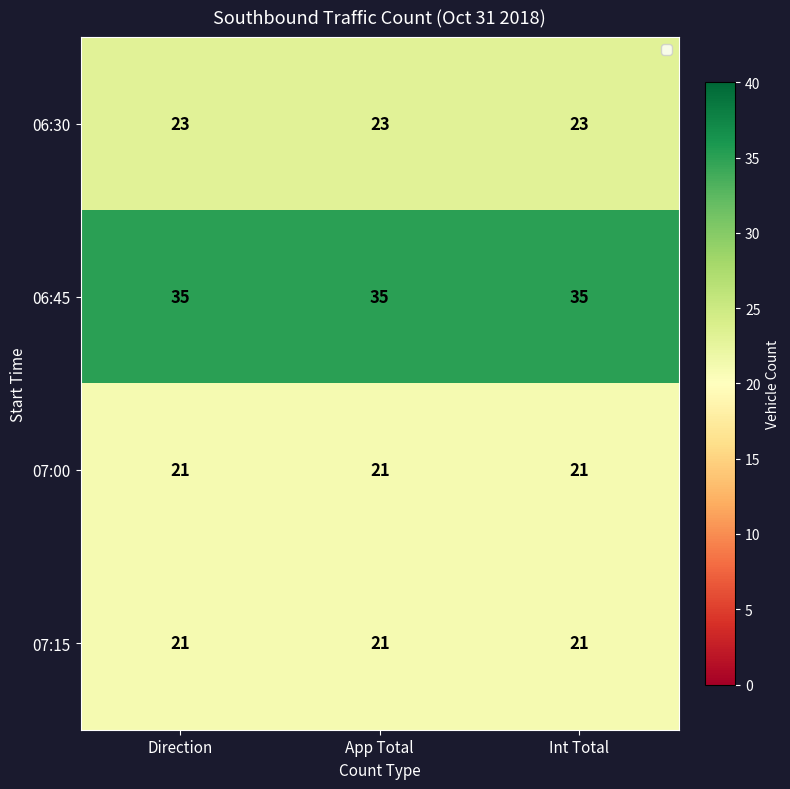

What is the sum of the 07:15 values at Int Total and App Total?

42